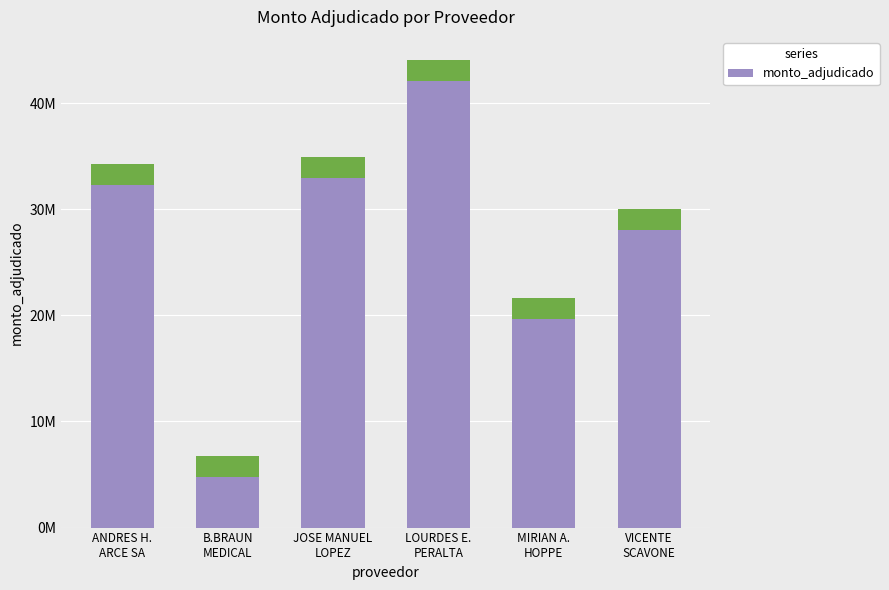

What is the average value?

26625277